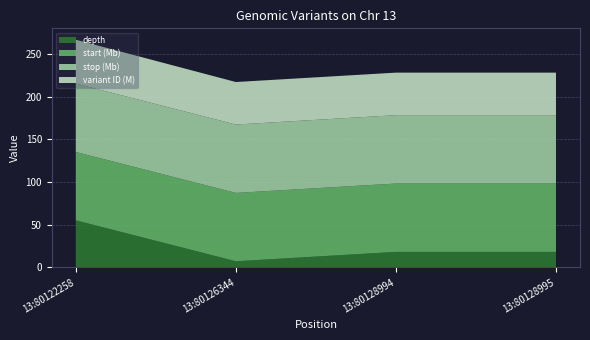

At which category is the sum across all series the highest?

13:80122258